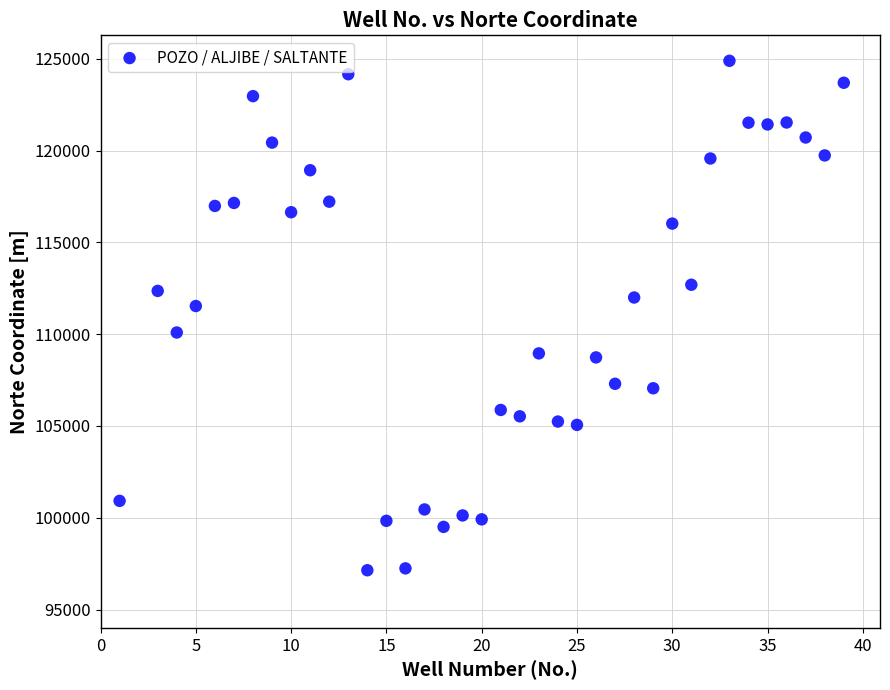

What Y value in the scatter plot is closest to 111015?

111532.4